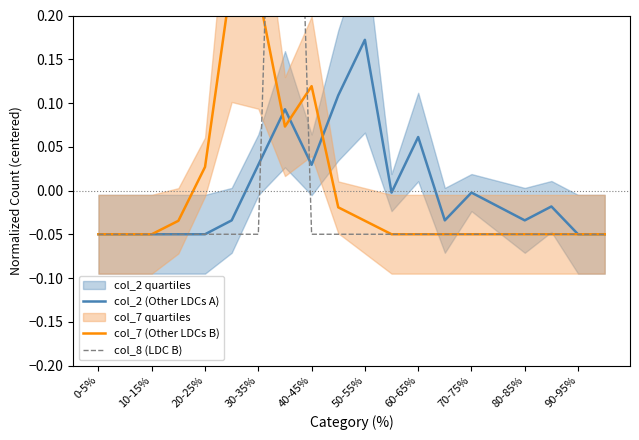

At which label does col_2 (Other LDCs A) reach its peak?

50-55%